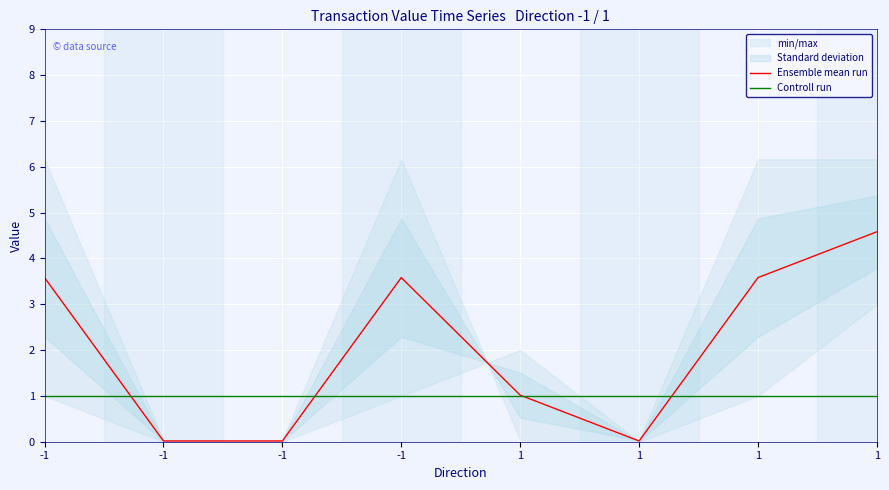

At which category is the sum across all series the highest?

1